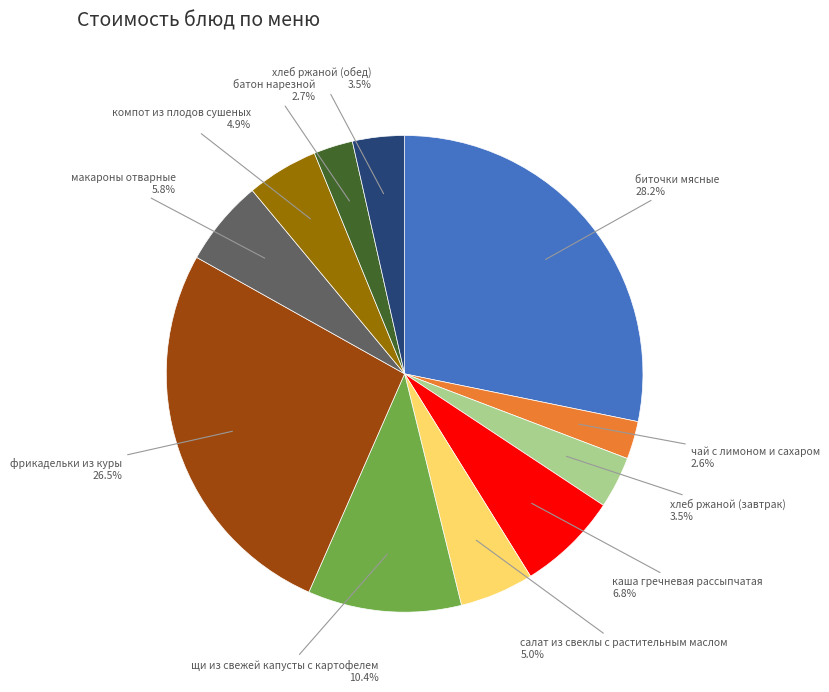

Is there a majority slice in this chart?

No